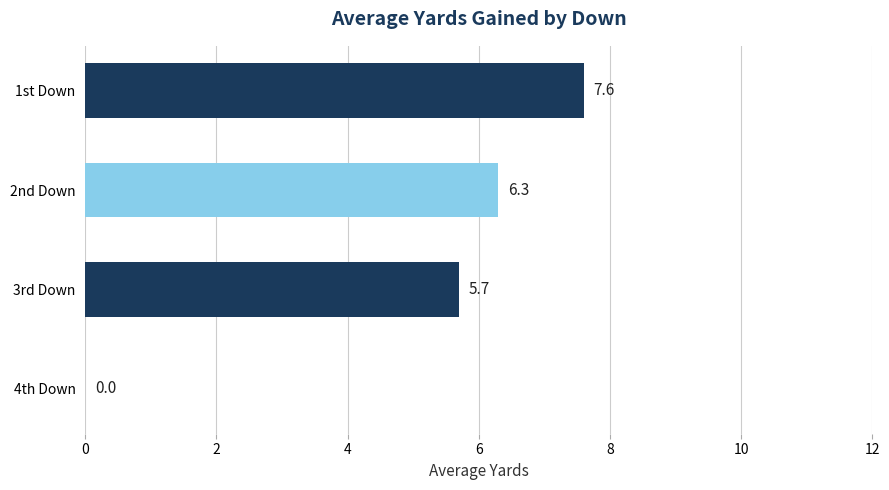

Reading top to bottom, what are all the values shown in this chart?

1st Down=7.6	2nd Down=6.3	3rd Down=5.7	4th Down=0.0